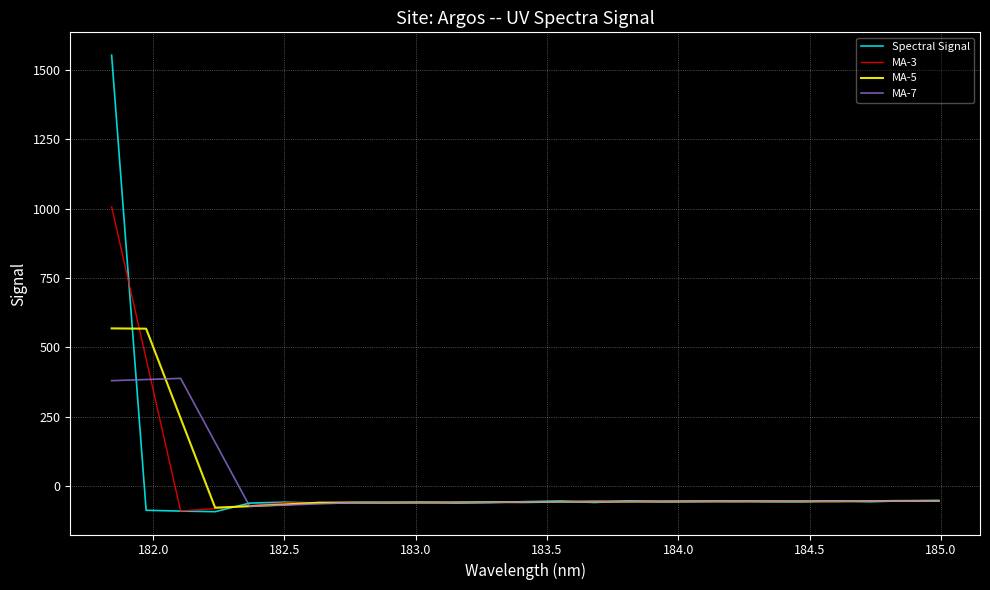

What are all the series names shown in the legend?

Spectral Signal, MA-3, MA-5, MA-7